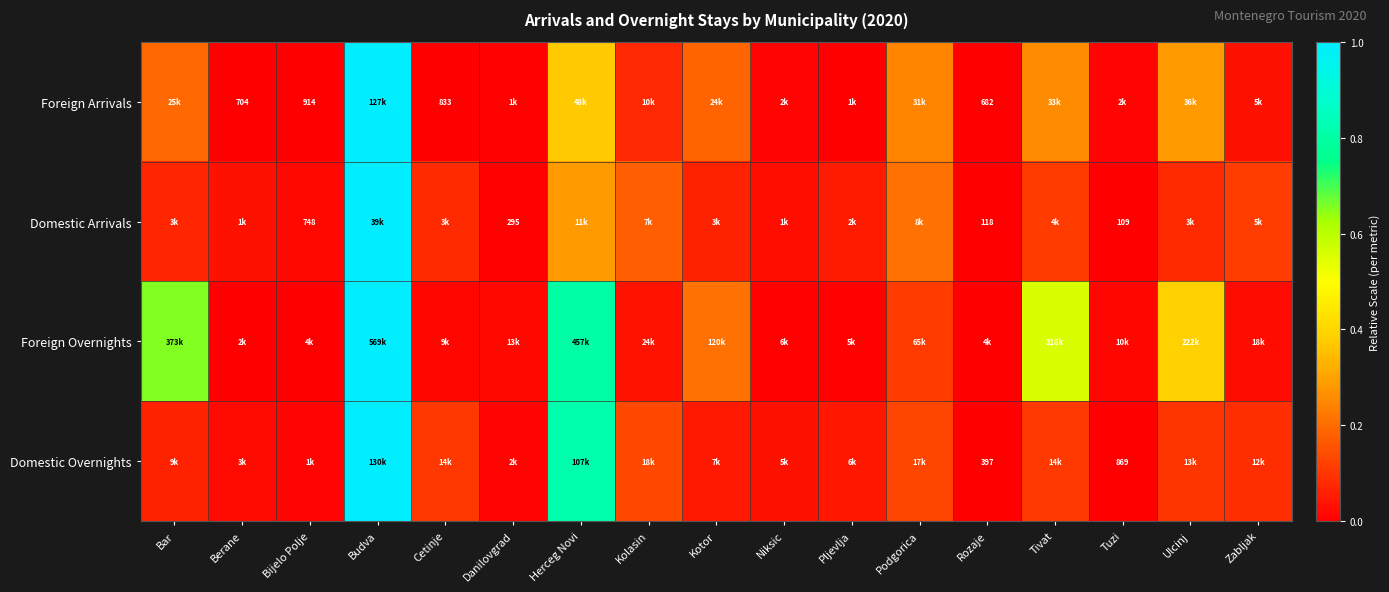

Which series changed the most between Bar and Berane?

Foreign Overnights